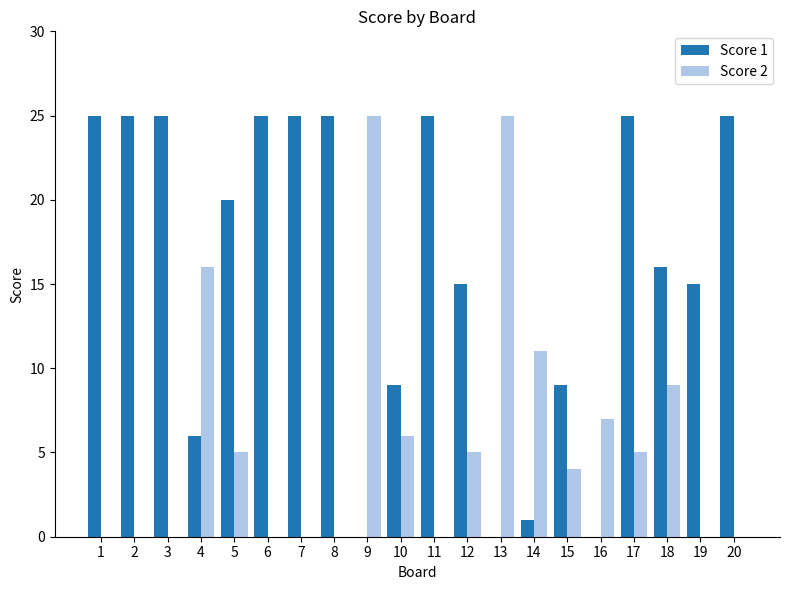

What are all the series names shown in the legend?

Score 1, Score 2